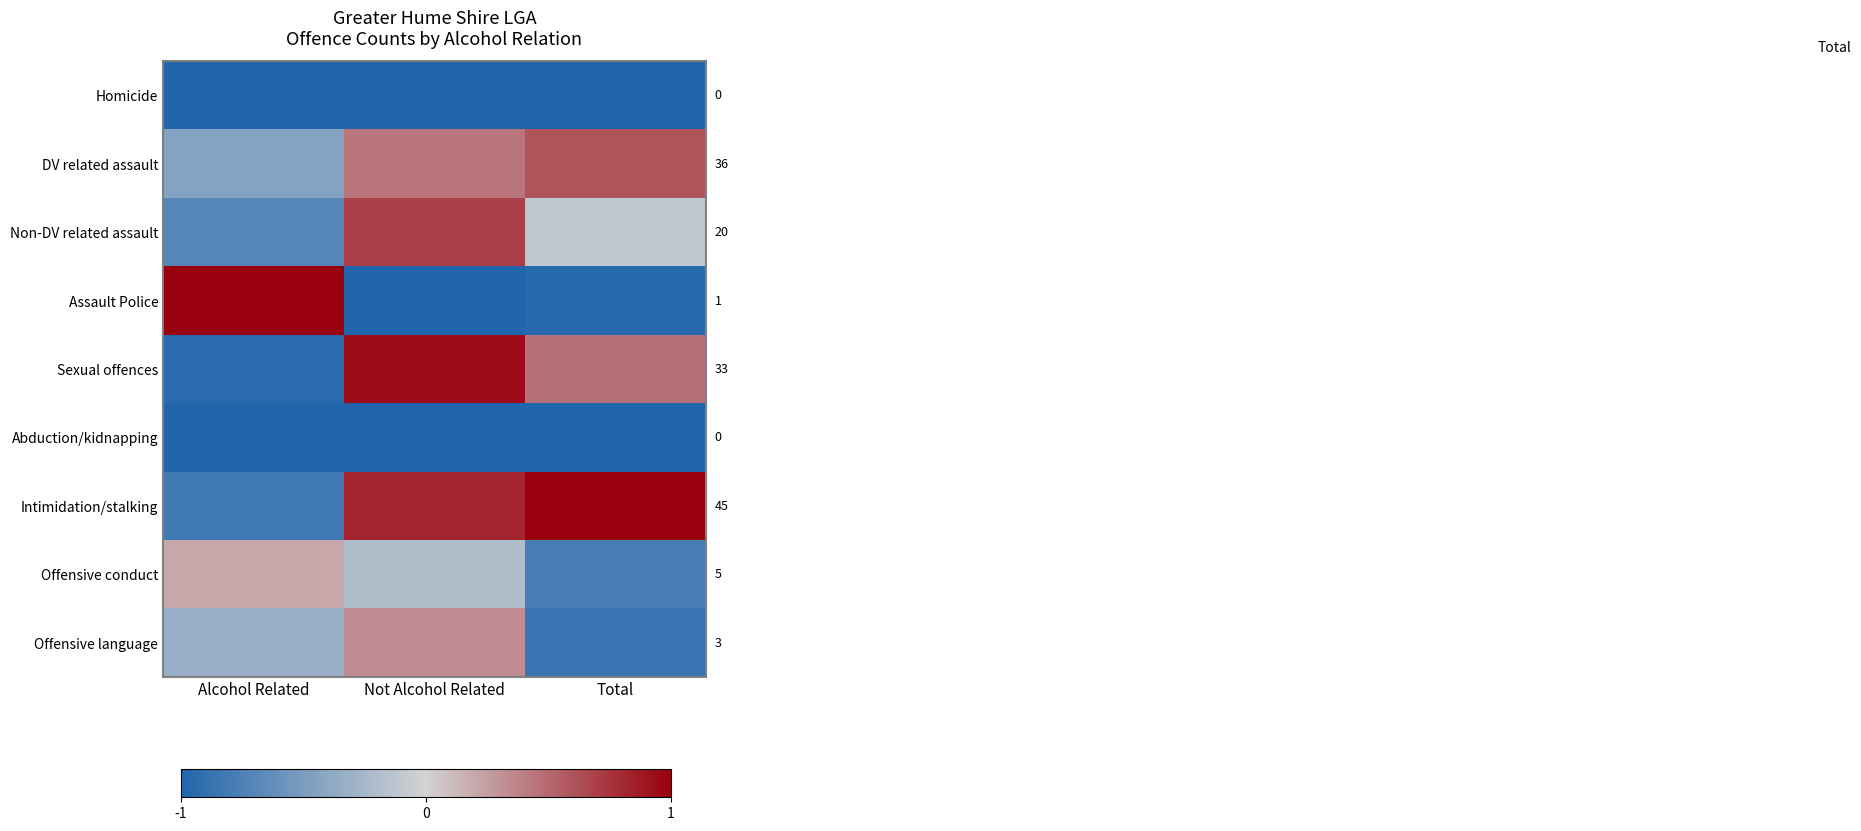

How many data points in Offensive language are less than 0?

2